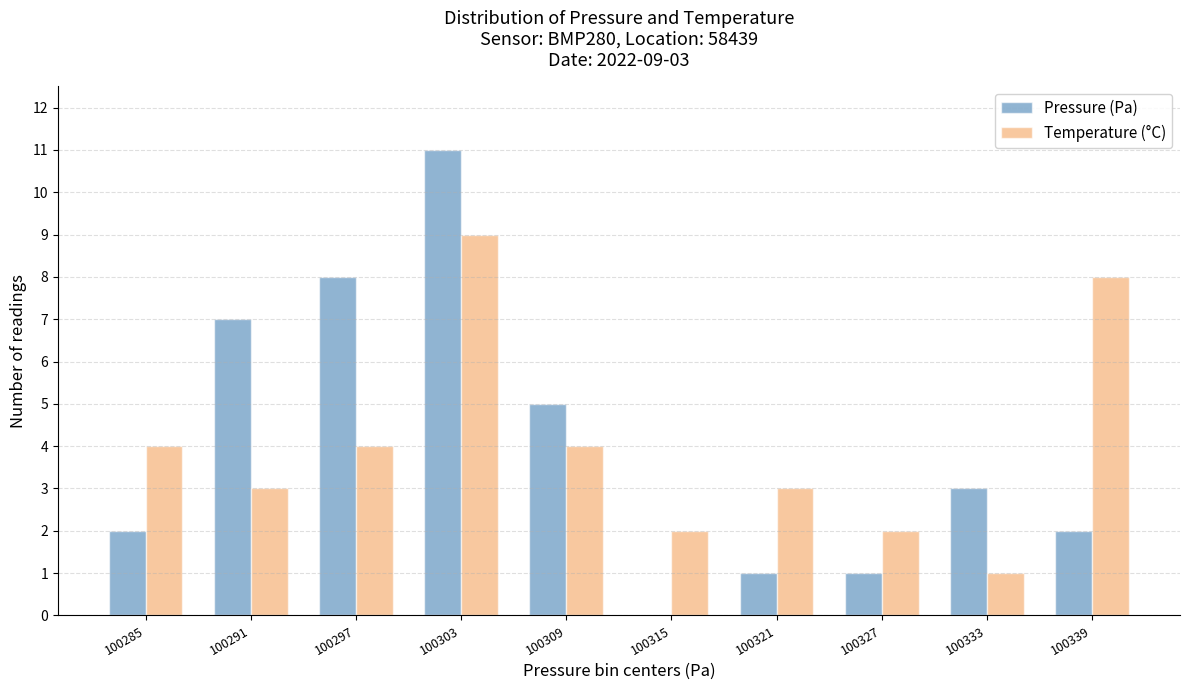

Reading left to right, what are all the values shown in this chart?

Pressure (Pa): 100285=2	100291=7	100297=8	100303=11	100309=5	100315=0	100321=1	100327=1	100333=3	100339=2
Temperature (°C): 100285=4	100291=3	100297=4	100303=9	100309=4	100315=2	100321=3	100327=2	100333=1	100339=8